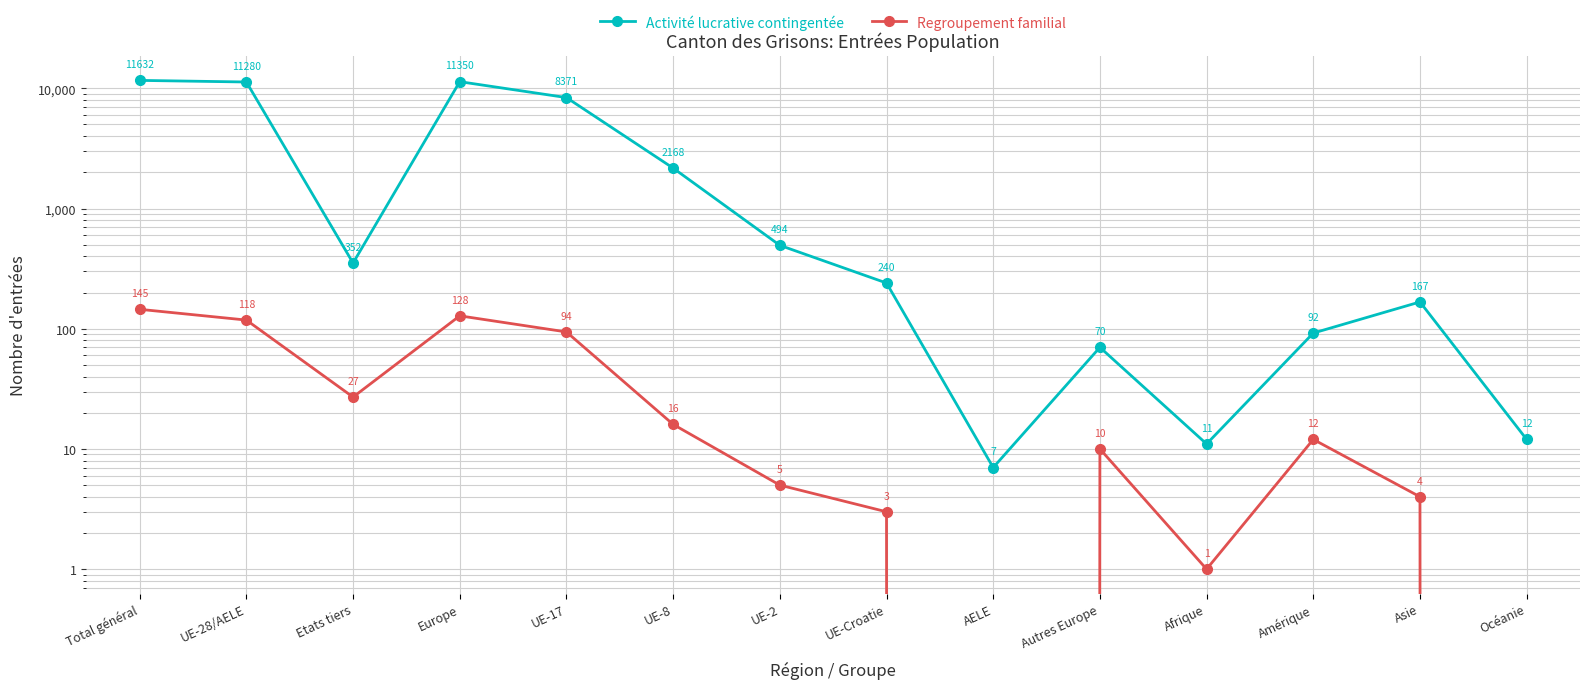

True or false: Activité lucrative contingentée and Regroupement familial cross at least once.

False